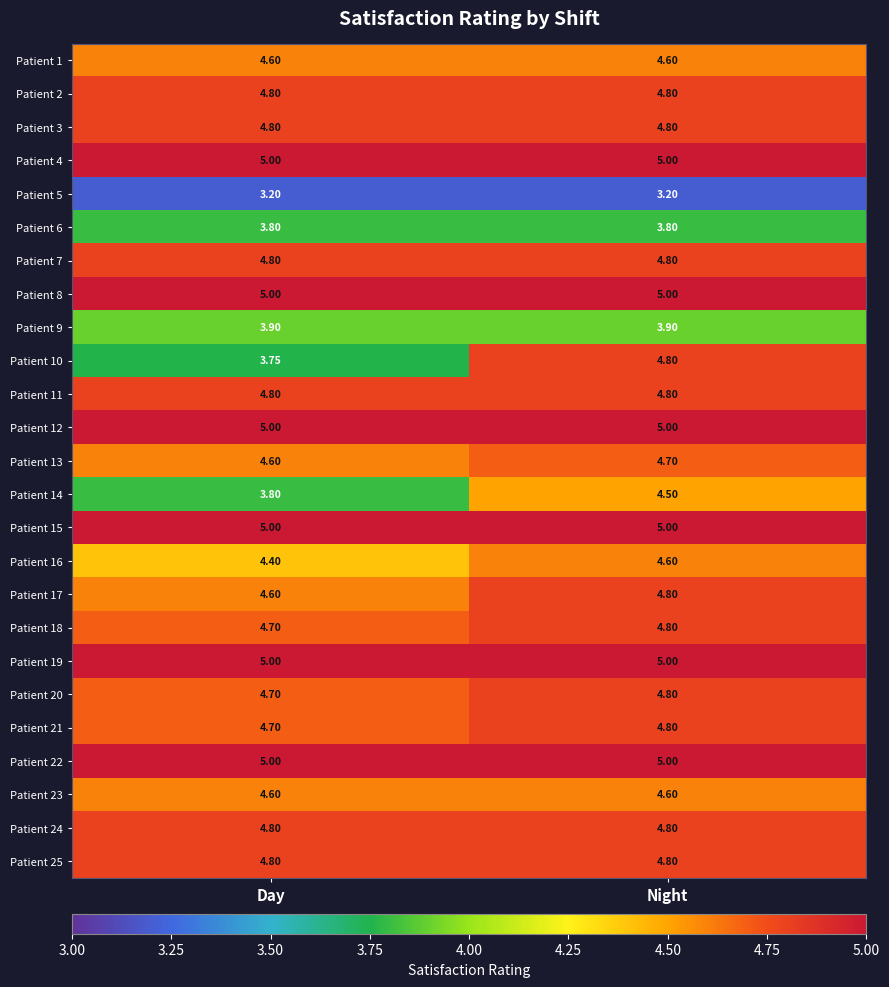

List the labels in order of Patient 18 value, smallest first.

Day, Night